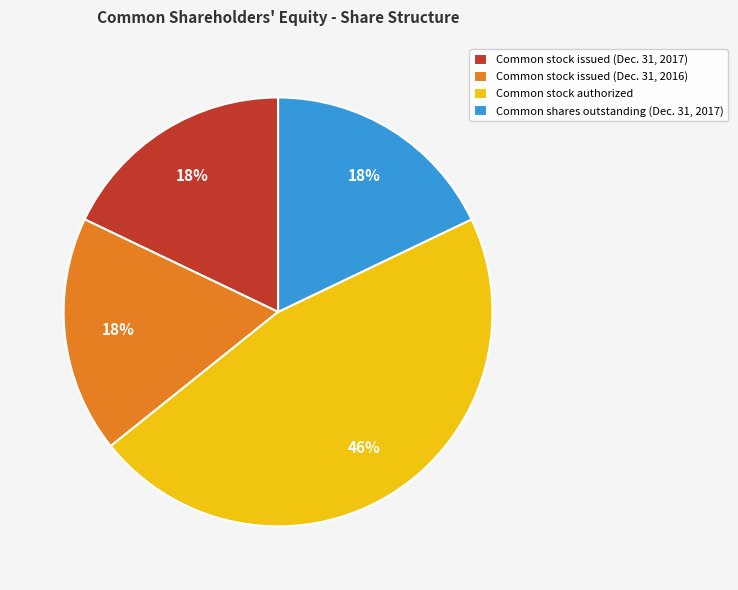

Which category has the biggest portion of the pie?

Common stock authorized